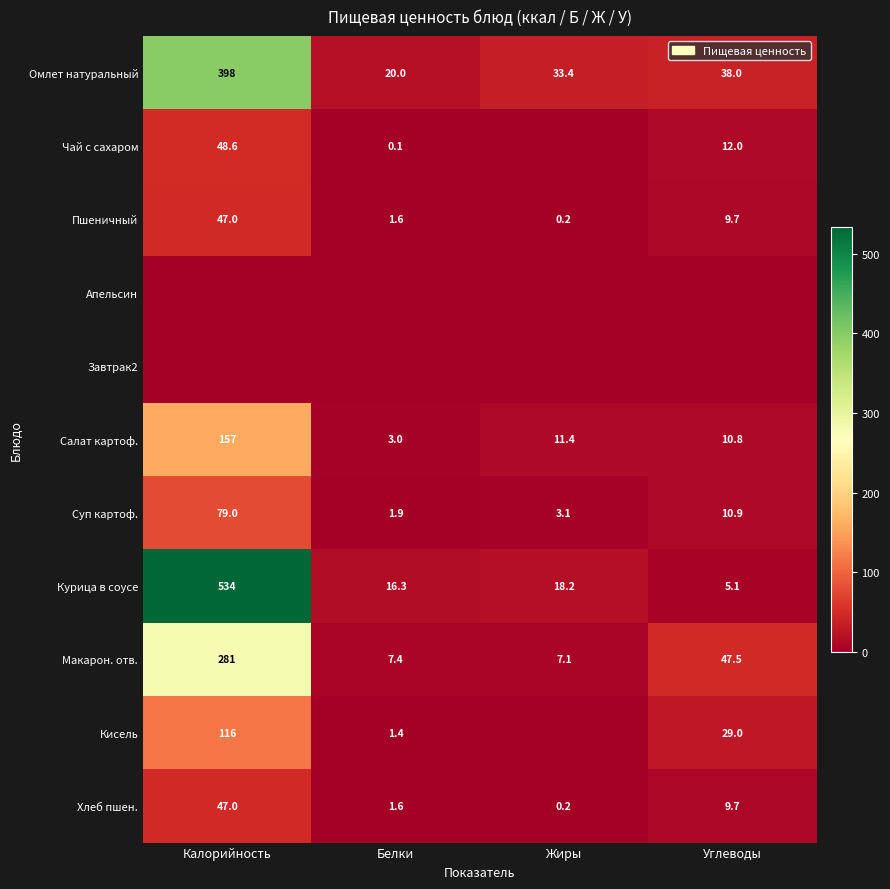

List the labels in order of Салат картоф. value, largest first.

Калорийность, Жиры, Углеводы, Белки